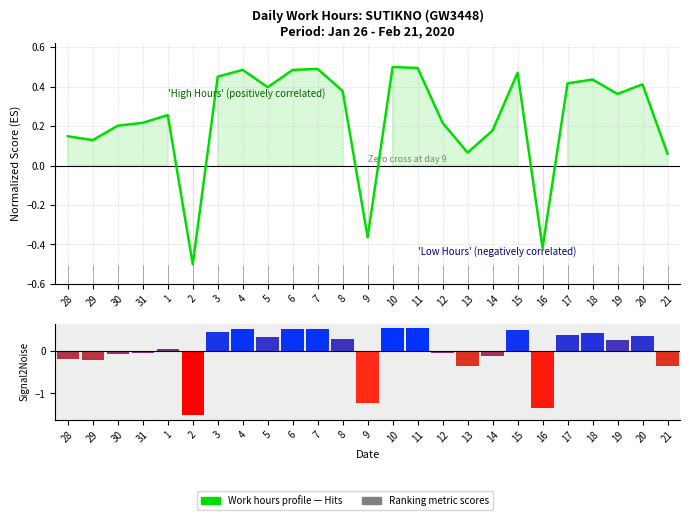

What is the difference between the Work hours profile values at 30 and 1?

0.1